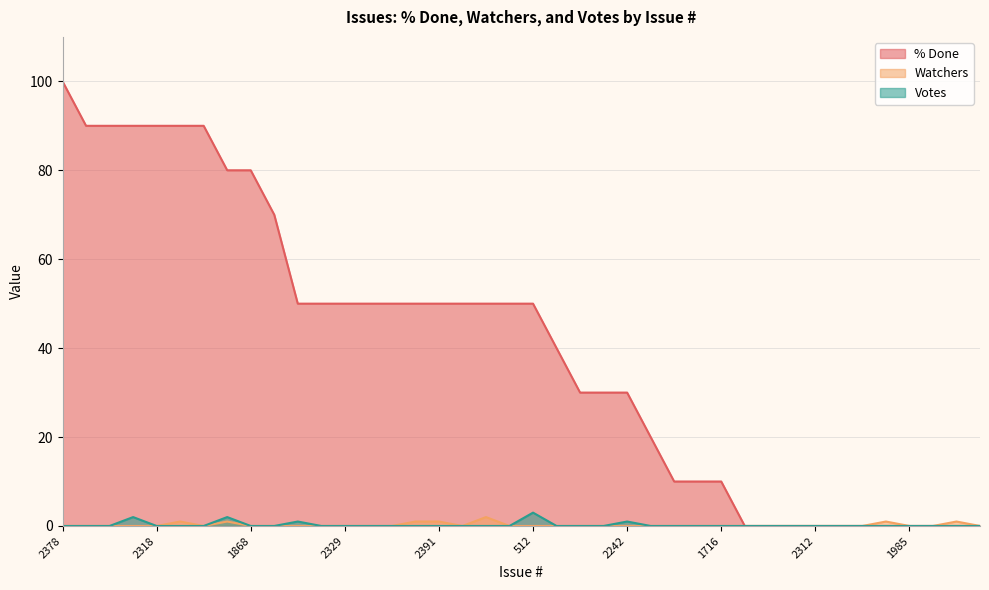

At which category is the sum across all series the highest?

2378